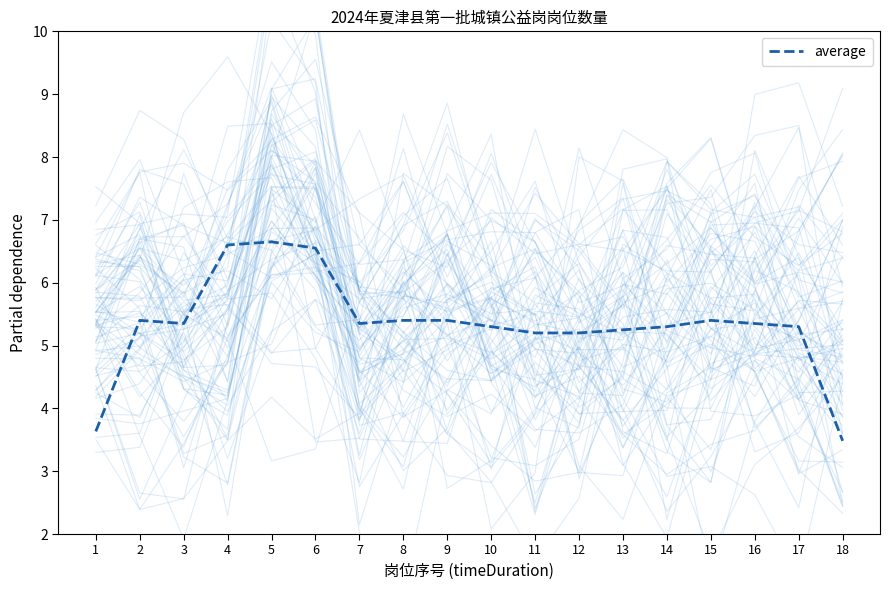

How many values are below 5?

2